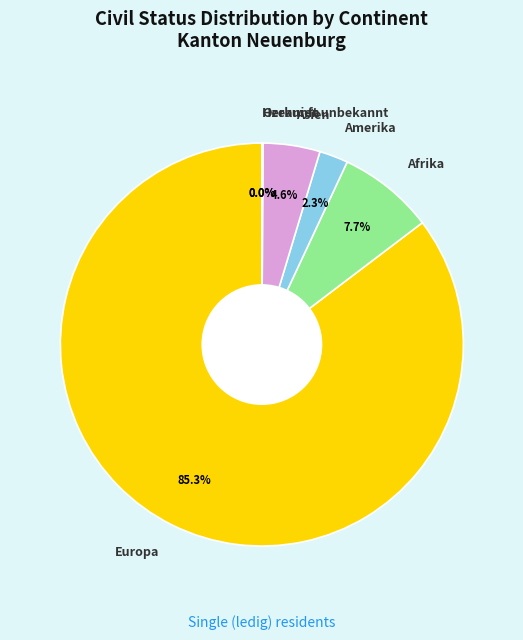

What is the largest slice in the pie chart?

Europa